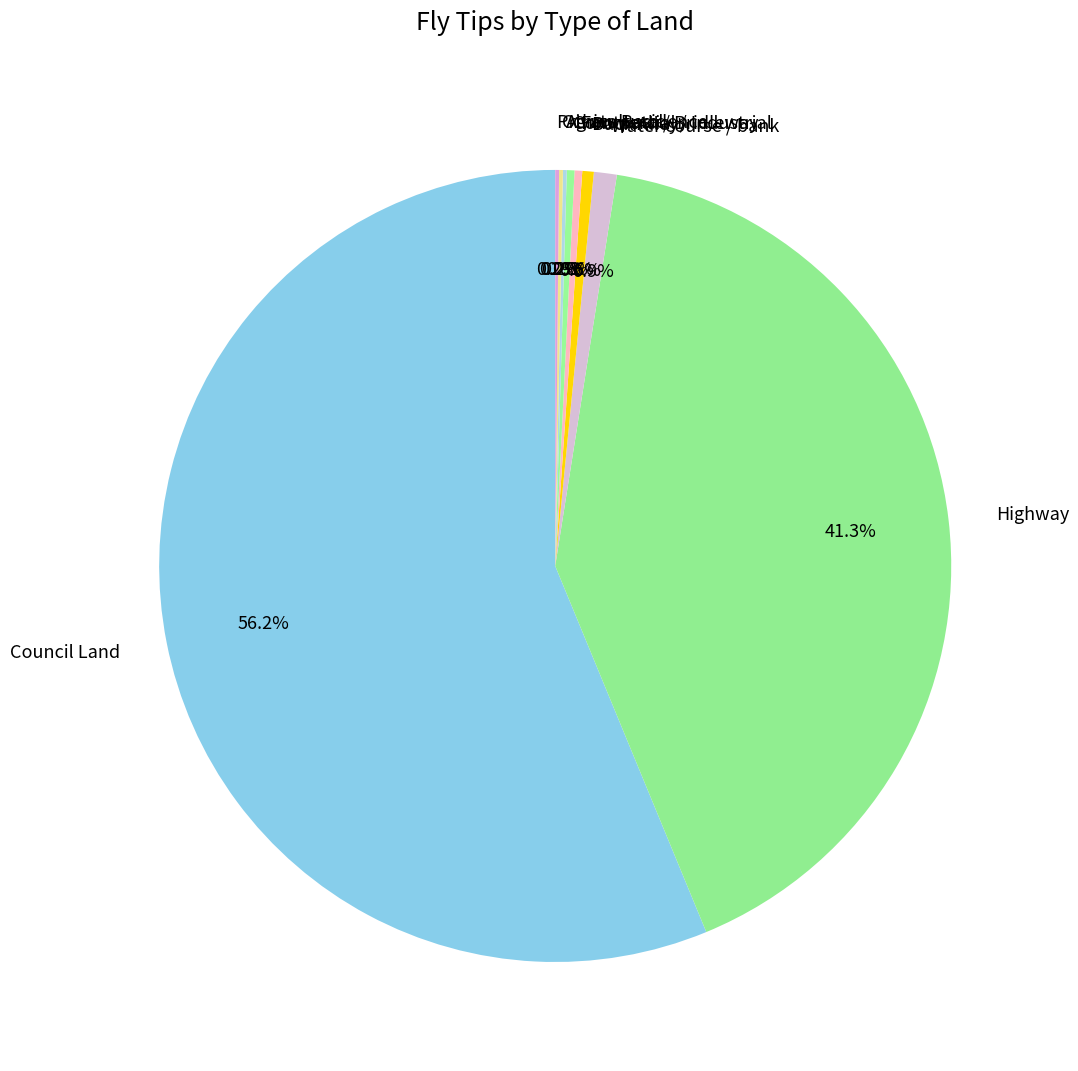

Which slice represents more than half of the pie?

Council Land